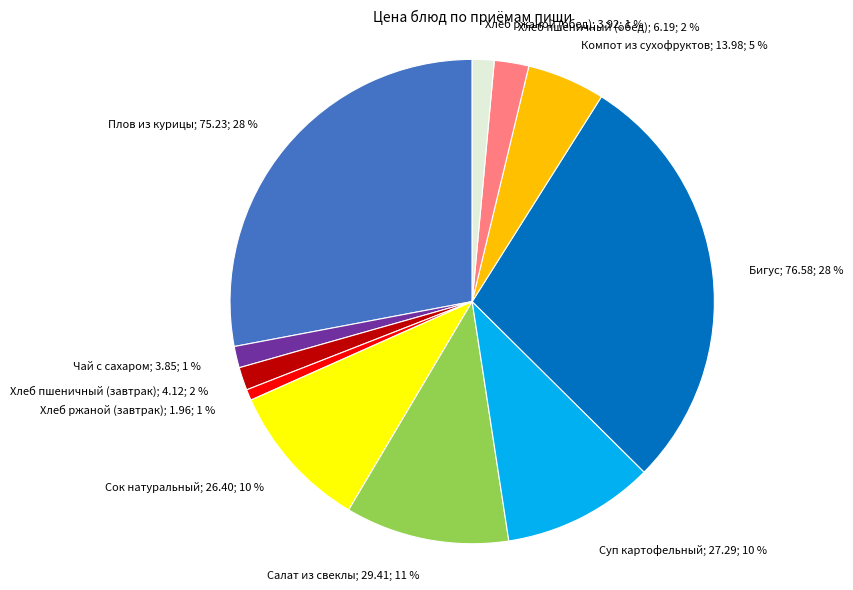

Is there any slice that represents more than half of the pie?

No